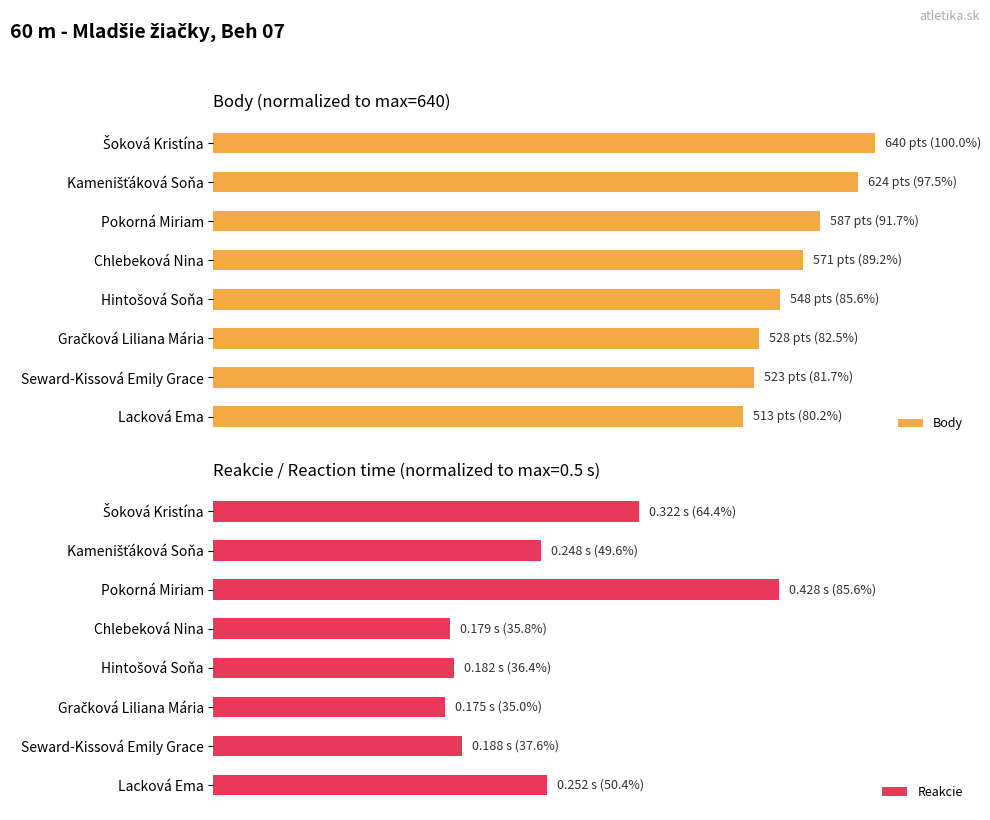

How many bars are there in total?

16